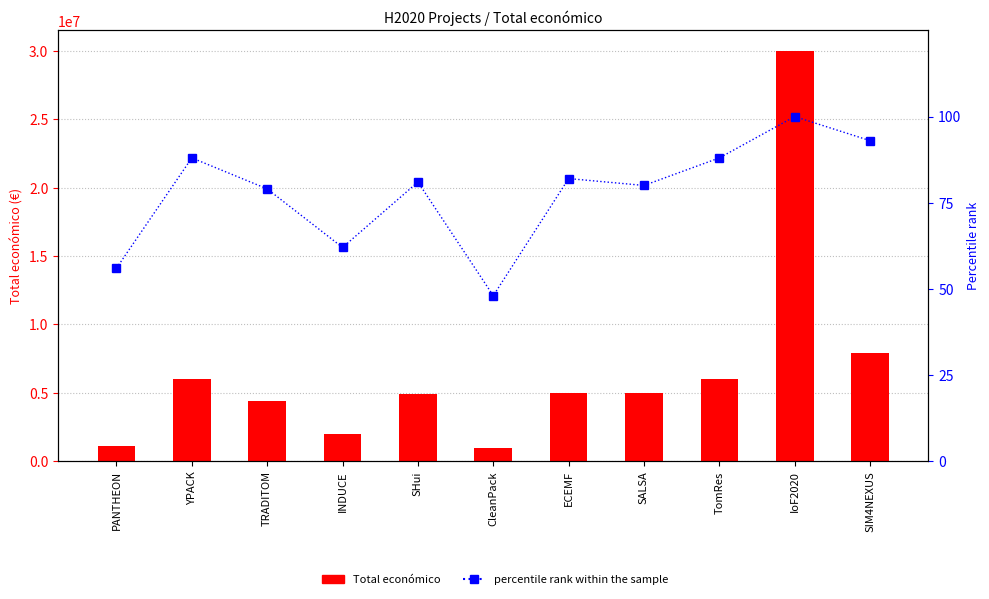

What is the sum of the Total económico values at SIM4NEXUS and TomRes?

13891832